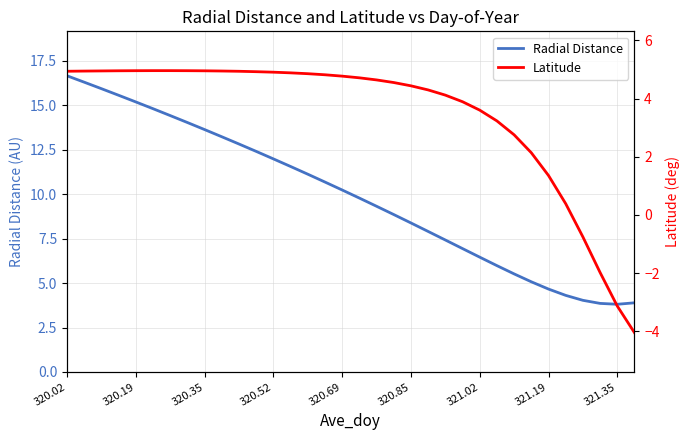

Where does the Radial Distance series first go above 10?

320.02